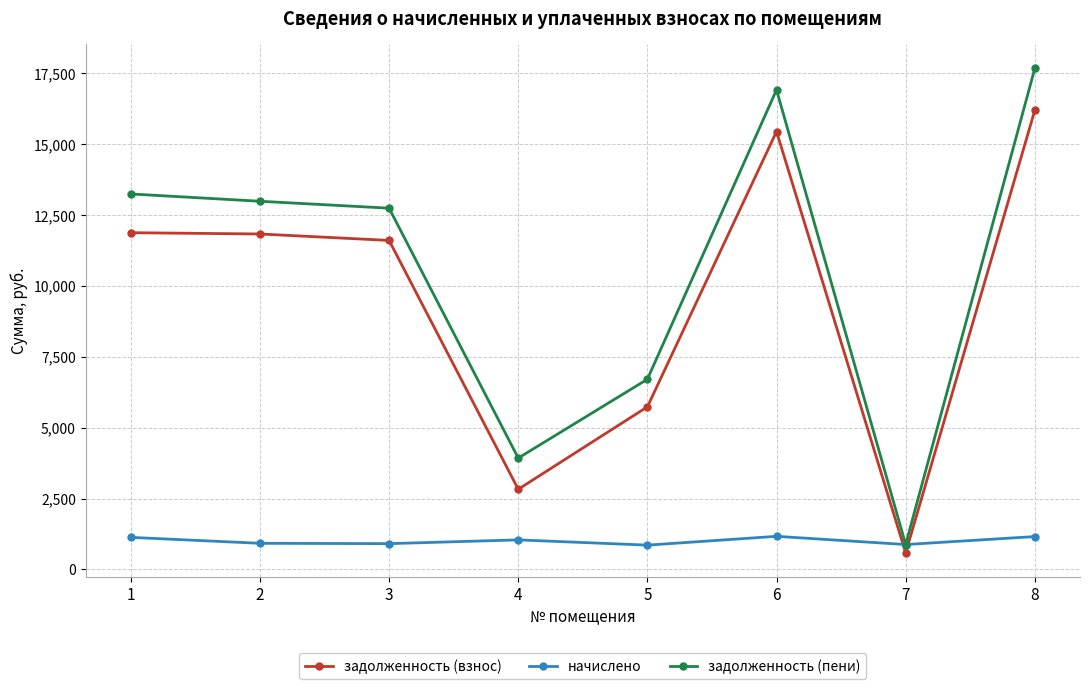

After their last crossing, which series has the higher values: задолженность (взнос) or начислено?

задолженность (взнос)